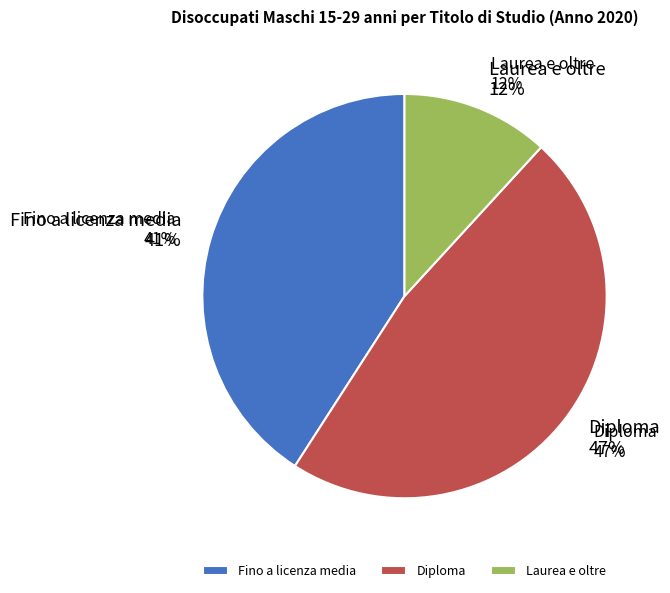

To the nearest percent, what is the average slice percentage?

33%